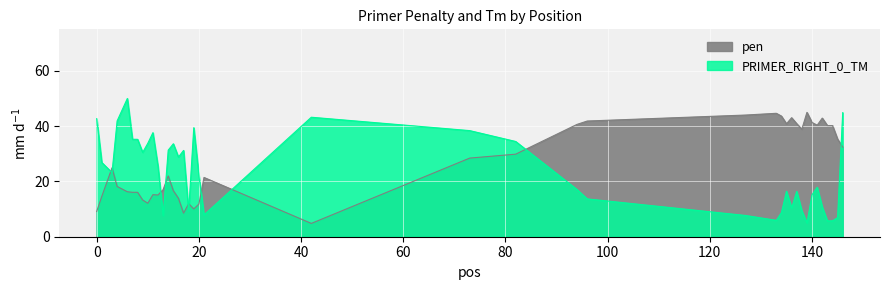

Reading left to right, list all the values displayed in this chart.

pen: 9.1	14.6	24.9	18.2	16.3	16.1	16.1	13.3	12.1	15.2	15.1	17.0	22.0	16.6	13.9	8.5	11.9	10.1	11.8	21.4	4.8	28.4	29.9	40.6	41.8	44.0	44.6	43.6	40.8	43.0	40.9	38.9	45.0	41.3	40.3	42.9	40.2	40.2	35.3	32.4
PRIMER_RIGHT_0_TM: 42.7	26.8	23.2	41.9	50.0	35.2	35.2	30.5	33.8	37.6	25.5	7.6	31.3	33.6	28.8	31.2	9.2	39.4	22.1	7.9	43.2	38.4	34.4	17.1	13.7	7.7	5.9	8.7	16.4	10.4	16.4	9.4	5.0	15.2	17.9	10.7	5.7	5.7	6.9	44.9